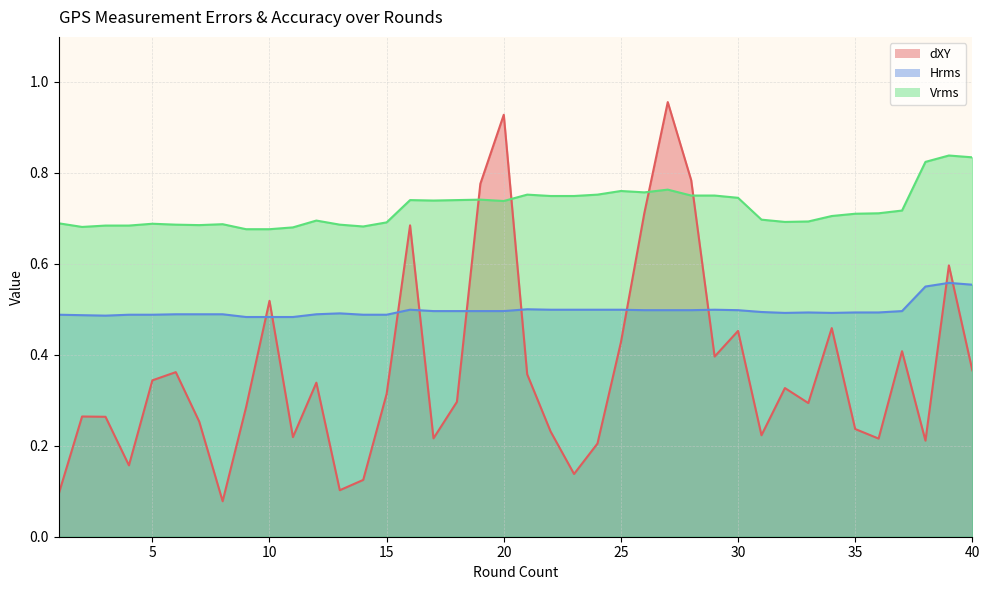

Is the value of Vrms at 12 greater than the value of Hrms at 2?

Yes